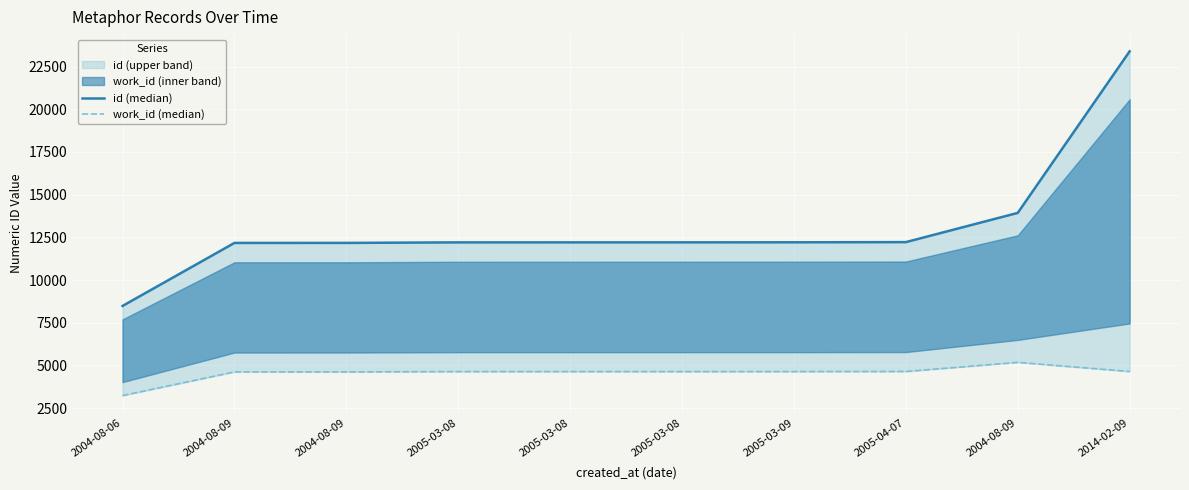

True or false: id (median) has a value of 17295 at 2005-03-08.

False